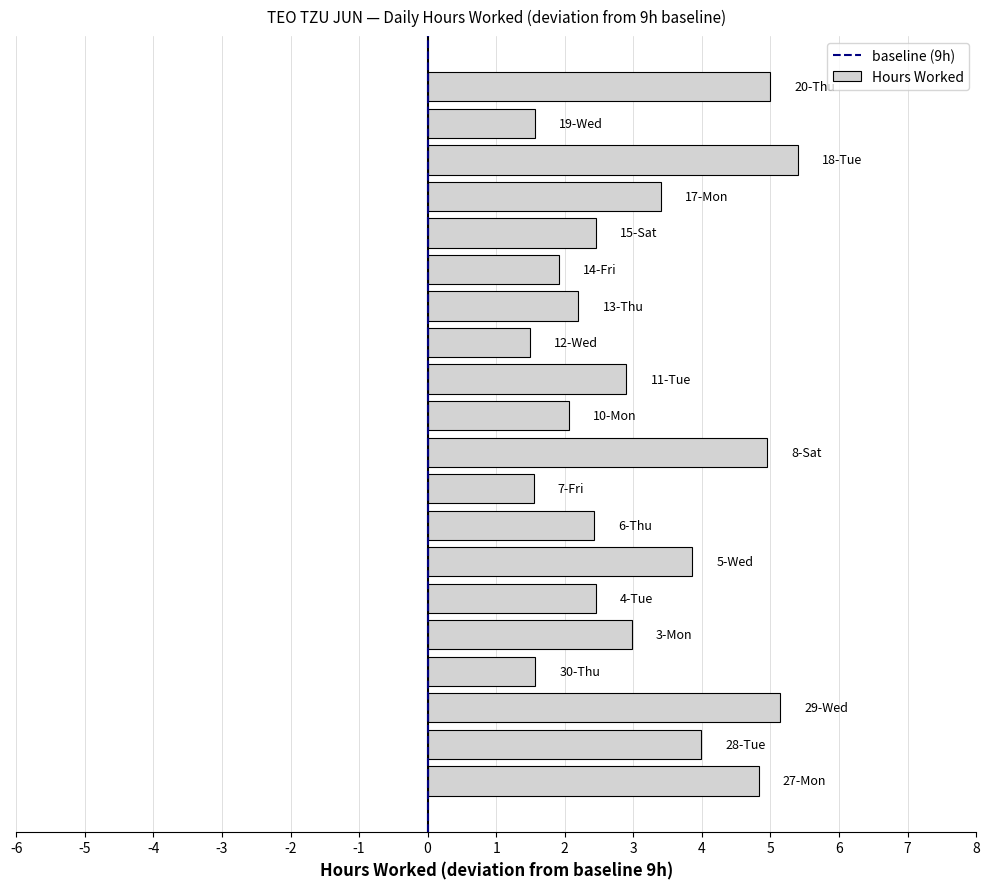

Are the bars horizontal?

Yes